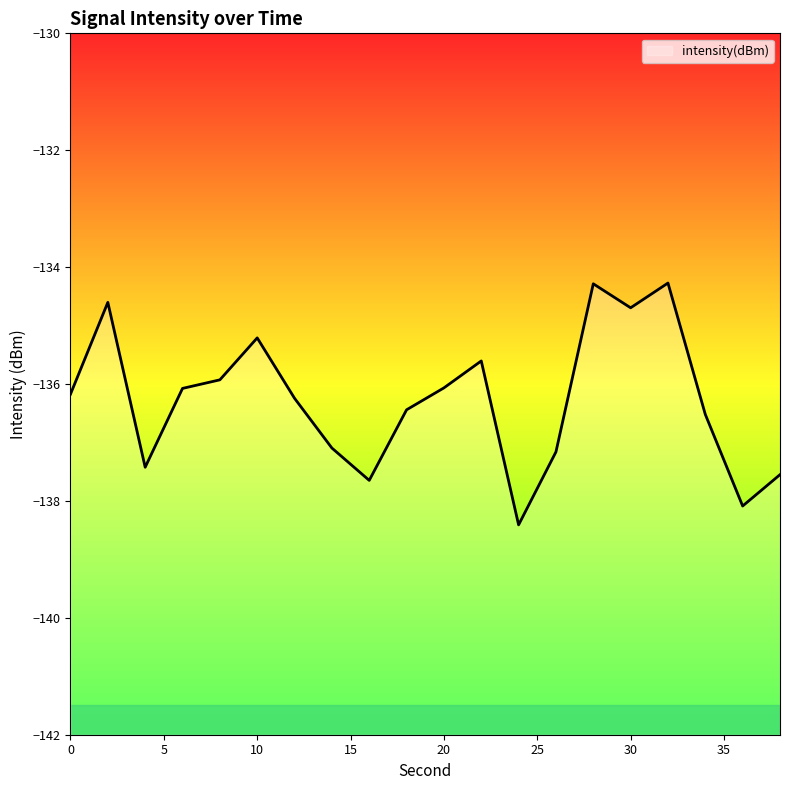

List the labels in order of value, smallest first.

24, 36, 16, 38, 4, 26, 14, 34, 18, 12, 0, 6, 20, 8, 22, 10, 30, 2, 28, 32